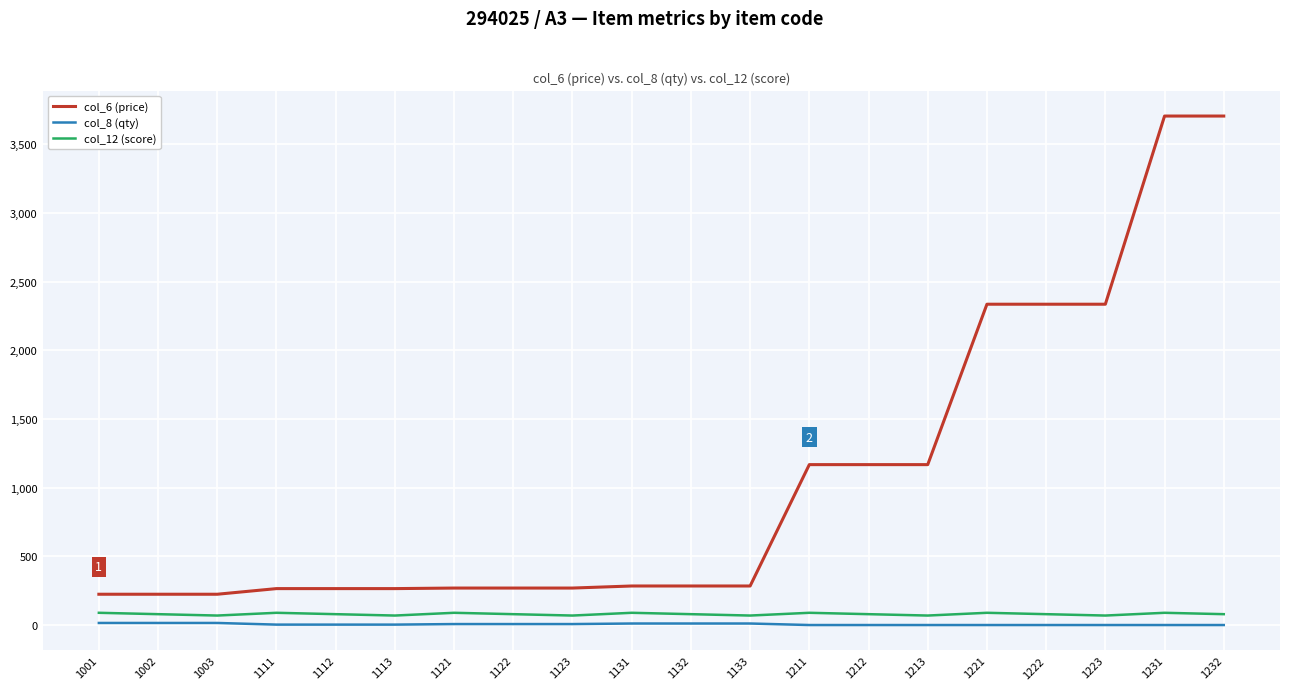

What is the sum of all col_8 (qty) values?

128